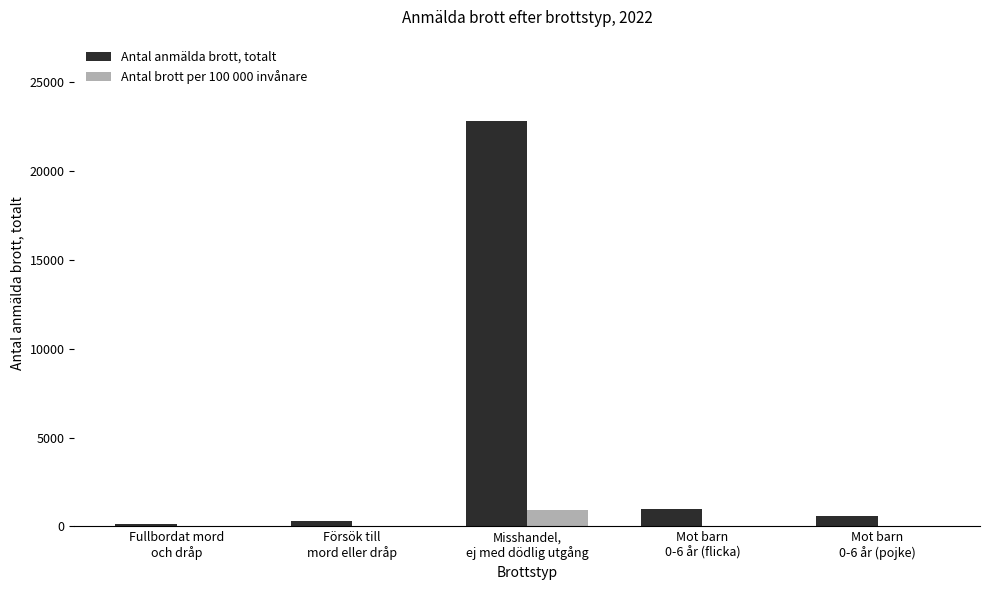

Which series has the largest total across all categories?

Antal anmälda brott, totalt